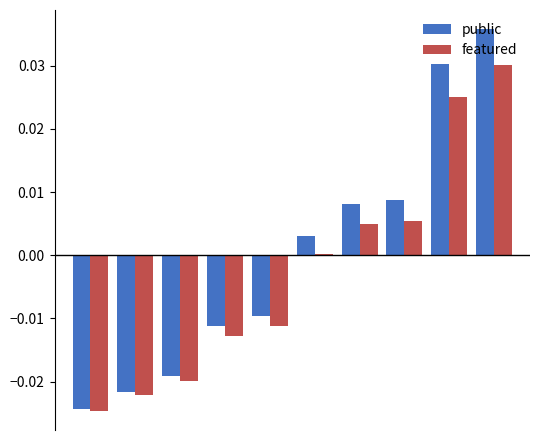

At how many categories does at least one series exceed 0?

5